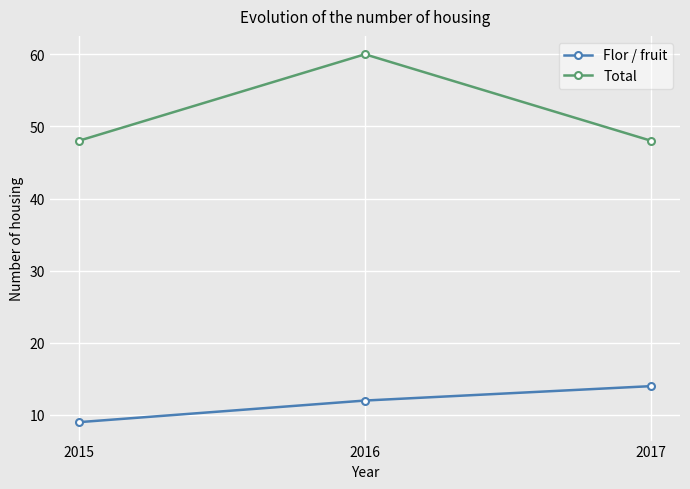

What is the approximate value of Flor / fruit at 2017?

14